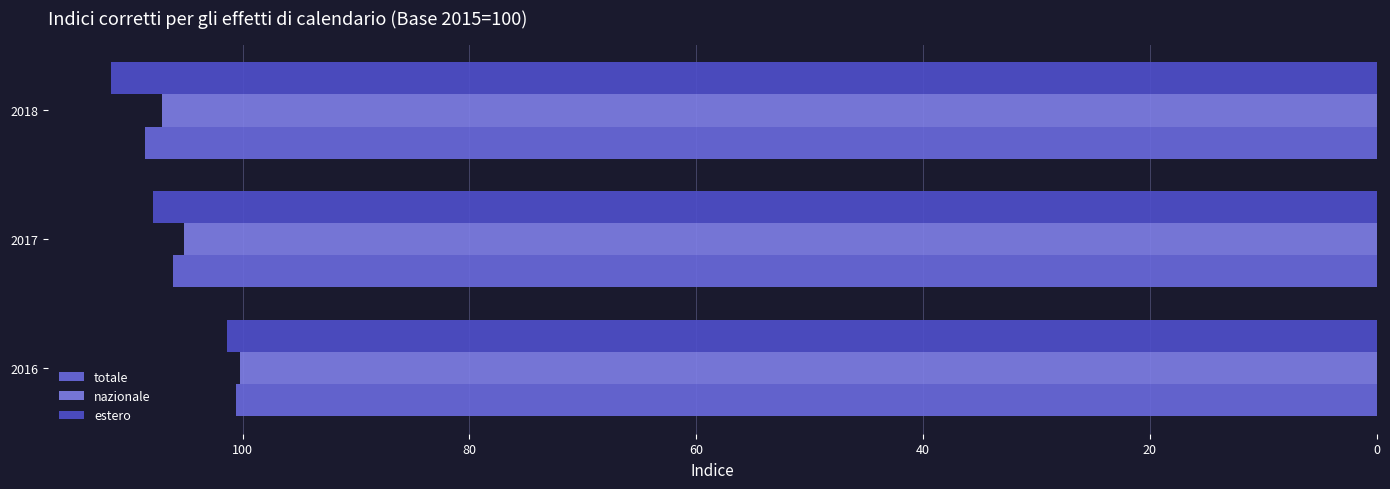

How many values in the estero series exceed 107?

2